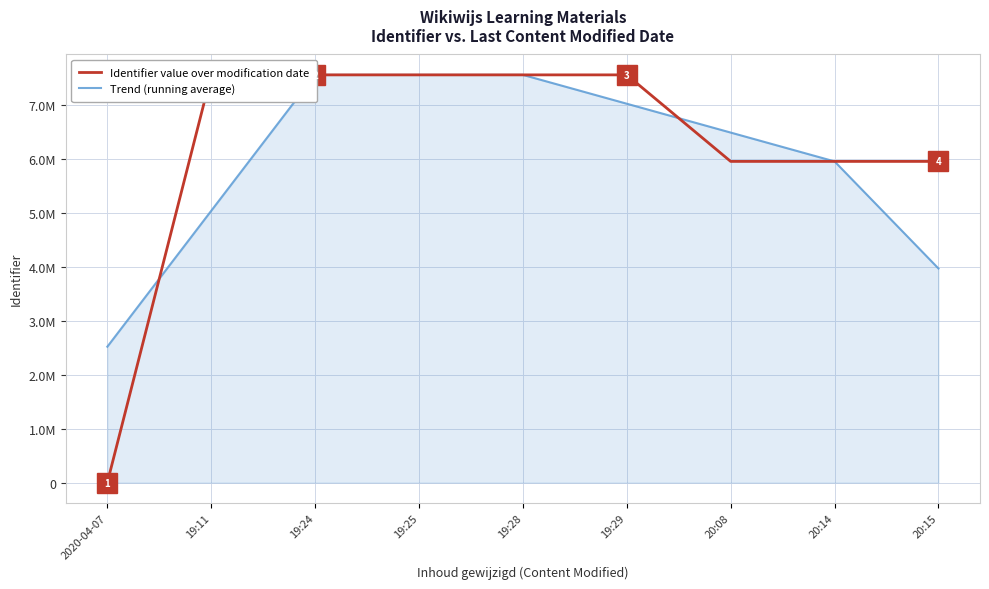

What is the difference between the highest and lowest values at 2020-04-07?

2522315.3